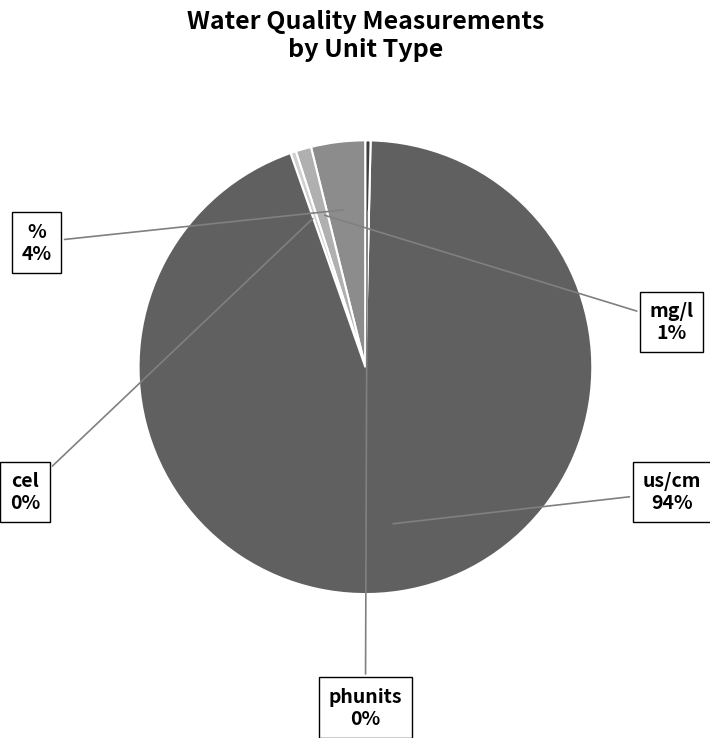

Is there a majority slice in this chart?

Yes